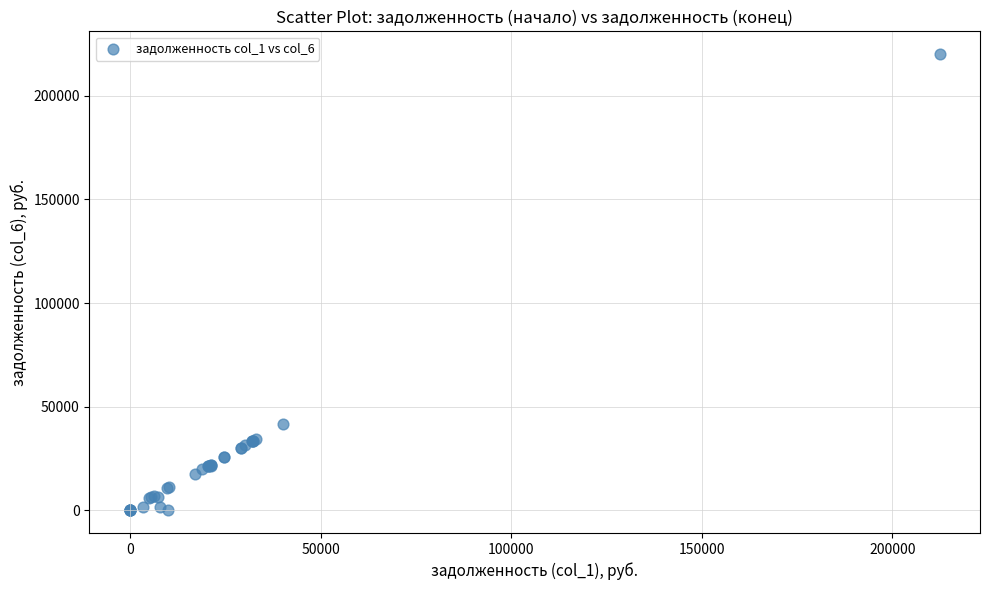

What Y value in the scatter plot is closest to 110077?

41550.2